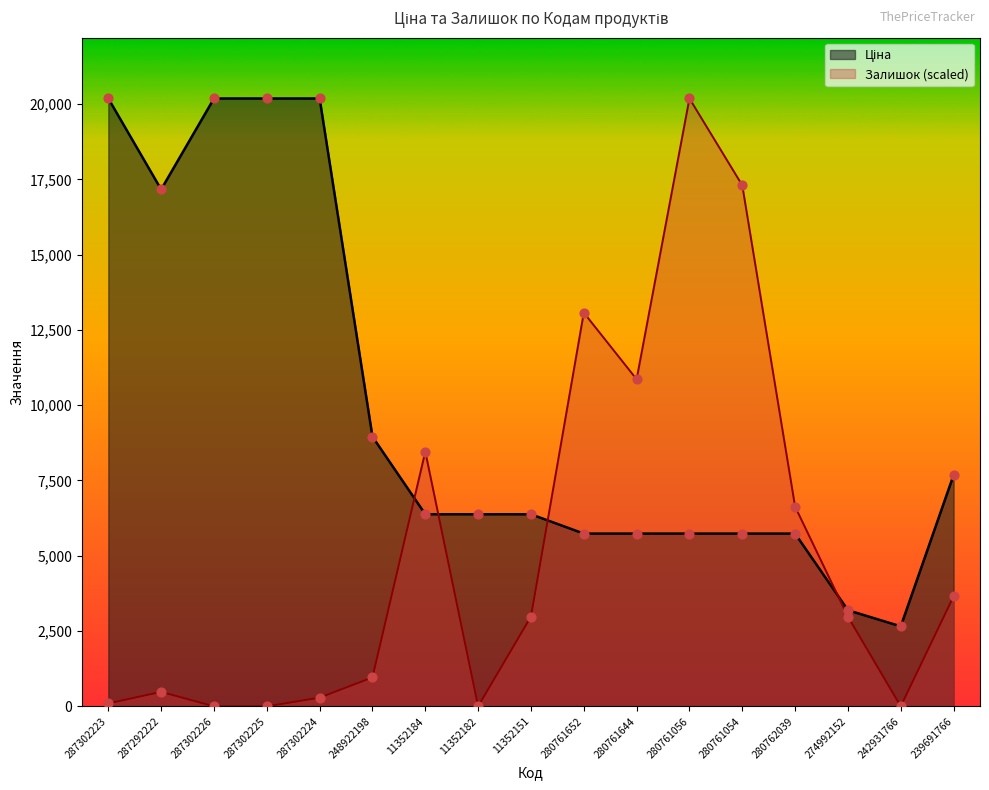

Which series has the widest spread of Y values?

Залишок